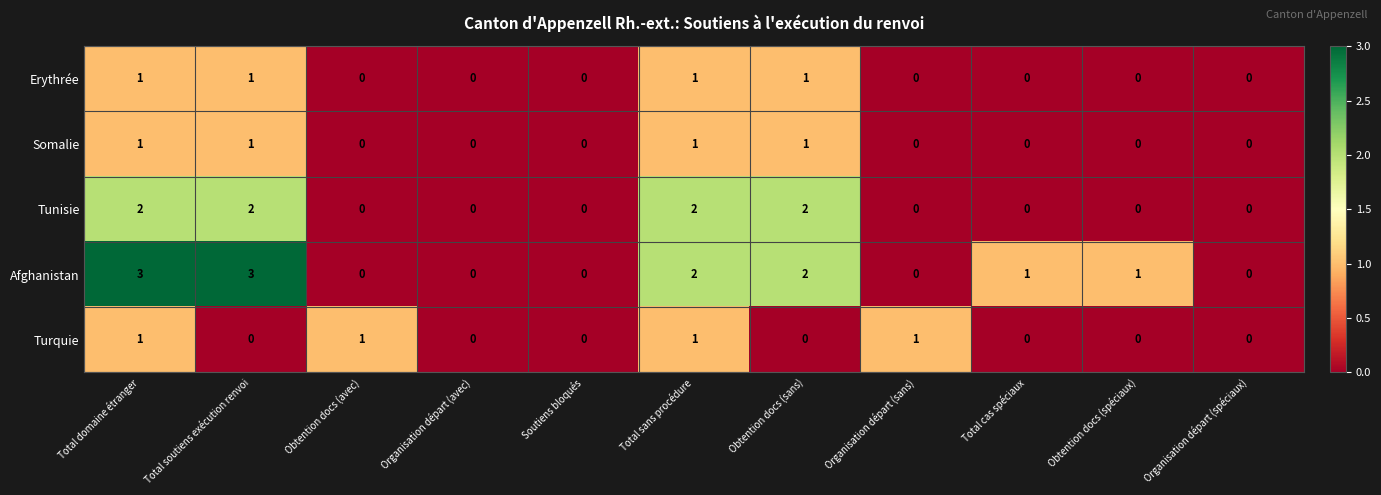

How many data points in Somalie are above 0?

4